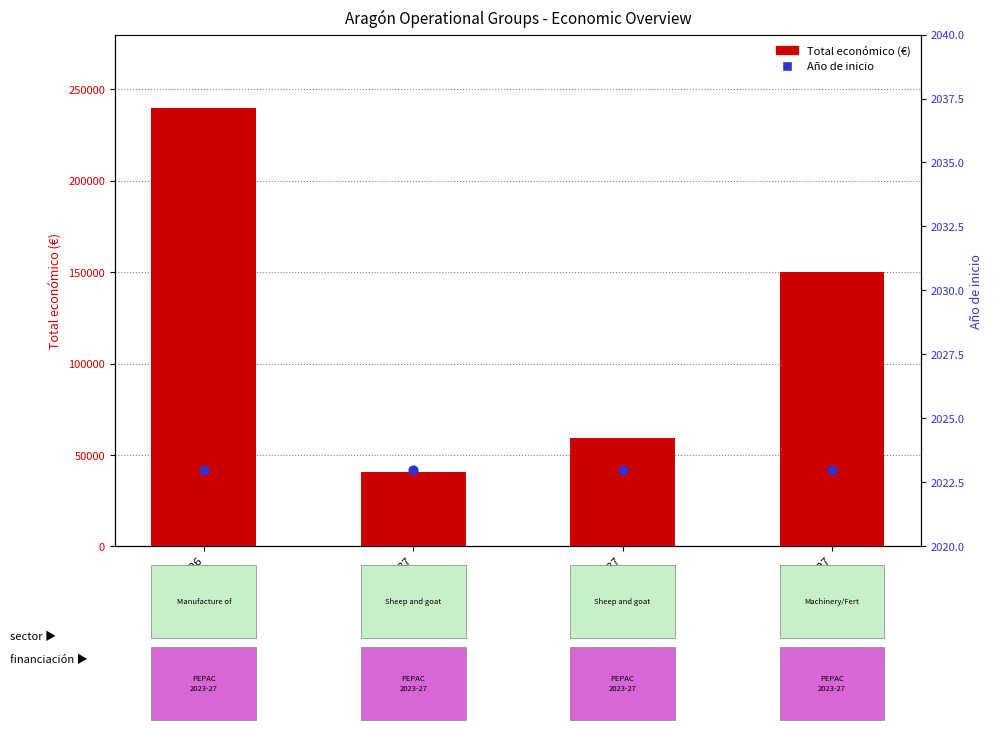

Which series has the largest total across all categories?

Total económico (€)